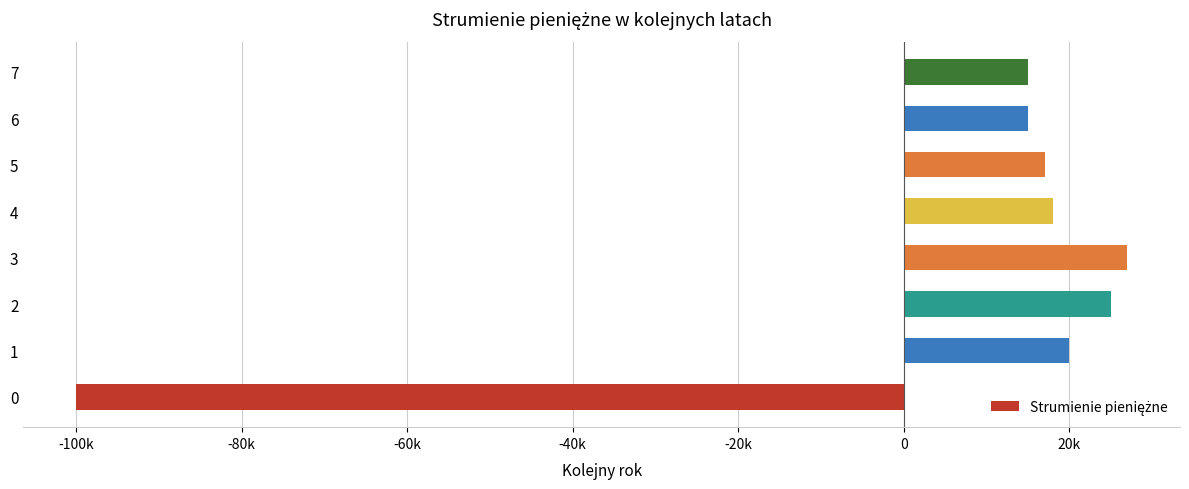

Does the chart contain any negative values?

Yes